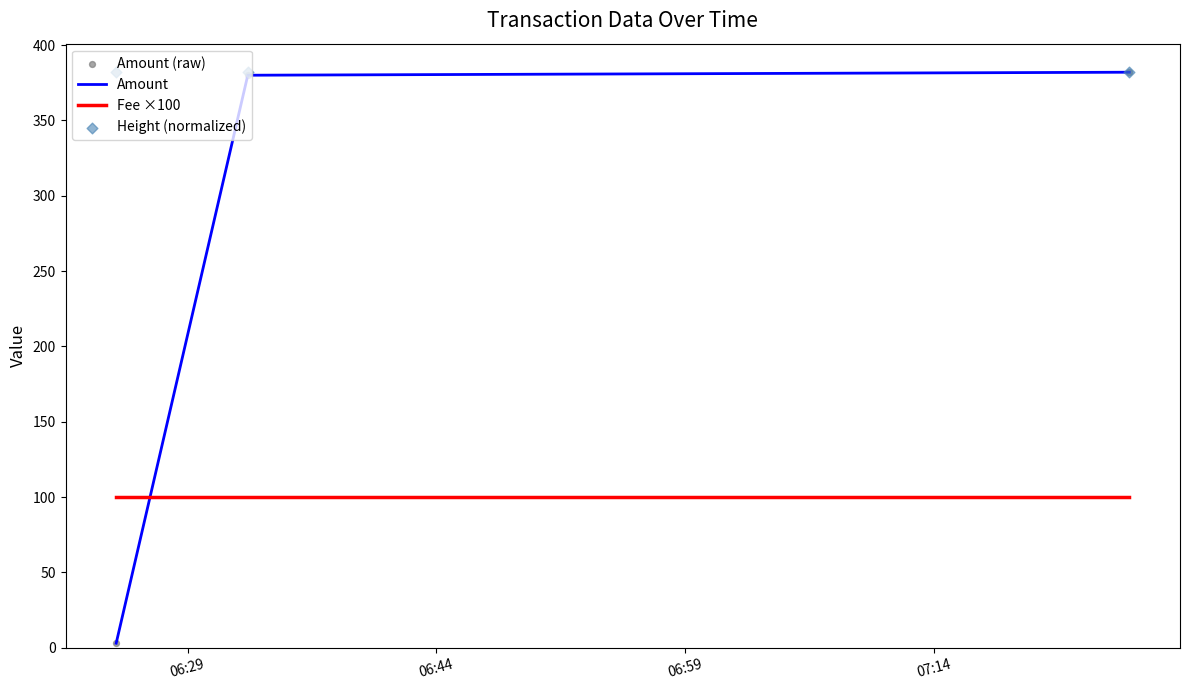

What are all the series names shown in the legend?

Amount, Fee ×100, Amount (raw), Height (normalized)